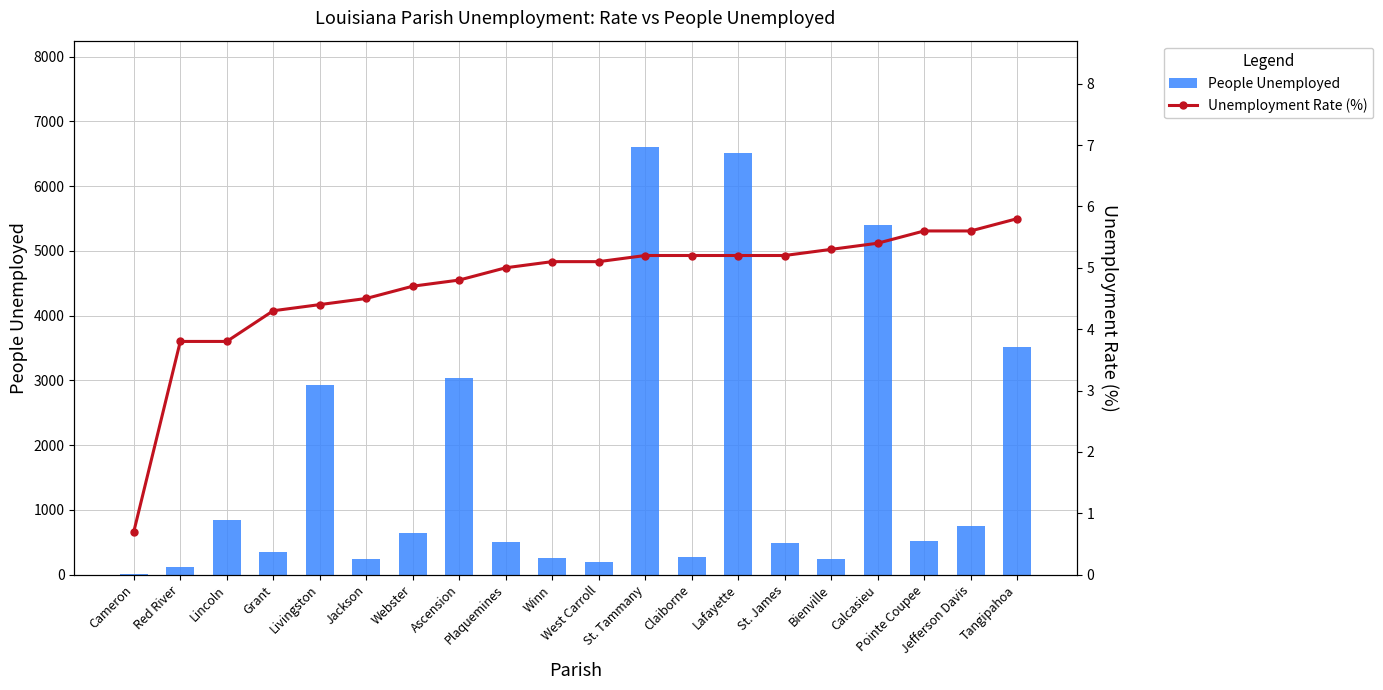

Reading right to left, list all the values displayed in this chart.

People Unemployed: Tangipahoa=3511.0	Jefferson Davis=746.0	Pointe Coupee=524.0	Calcasieu=5403.0	Bienville=244.0	St. James=487.0	Lafayette=6508.0	Claiborne=266.0	St. Tammany=6596.0	West Carroll=195.0	Winn=253.0	Plaquemines=506.0	Ascension=3043.0	Webster=651.0	Jackson=244.0	Livingston=2931.0	Grant=350.0	Lincoln=843.0	Red River=112.0	Cameron=18.0
Unemployment Rate (%): Tangipahoa=5.8	Jefferson Davis=5.6	Pointe Coupee=5.6	Calcasieu=5.4	Bienville=5.3	St. James=5.2	Lafayette=5.2	Claiborne=5.2	St. Tammany=5.2	West Carroll=5.1	Winn=5.1	Plaquemines=5.0	Ascension=4.8	Webster=4.7	Jackson=4.5	Livingston=4.4	Grant=4.3	Lincoln=3.8	Red River=3.8	Cameron=0.7